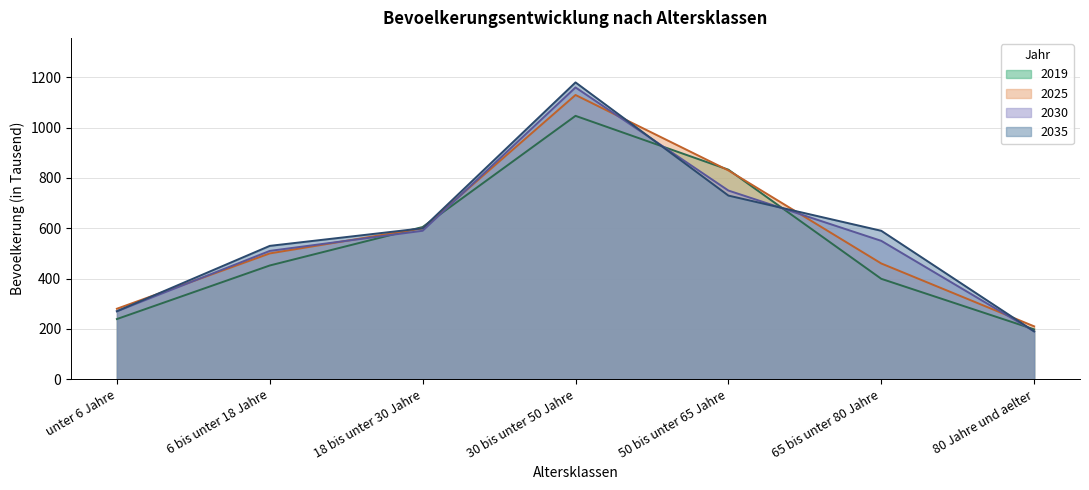

What are all the series names shown in the legend?

2019, 2025, 2030, 2035